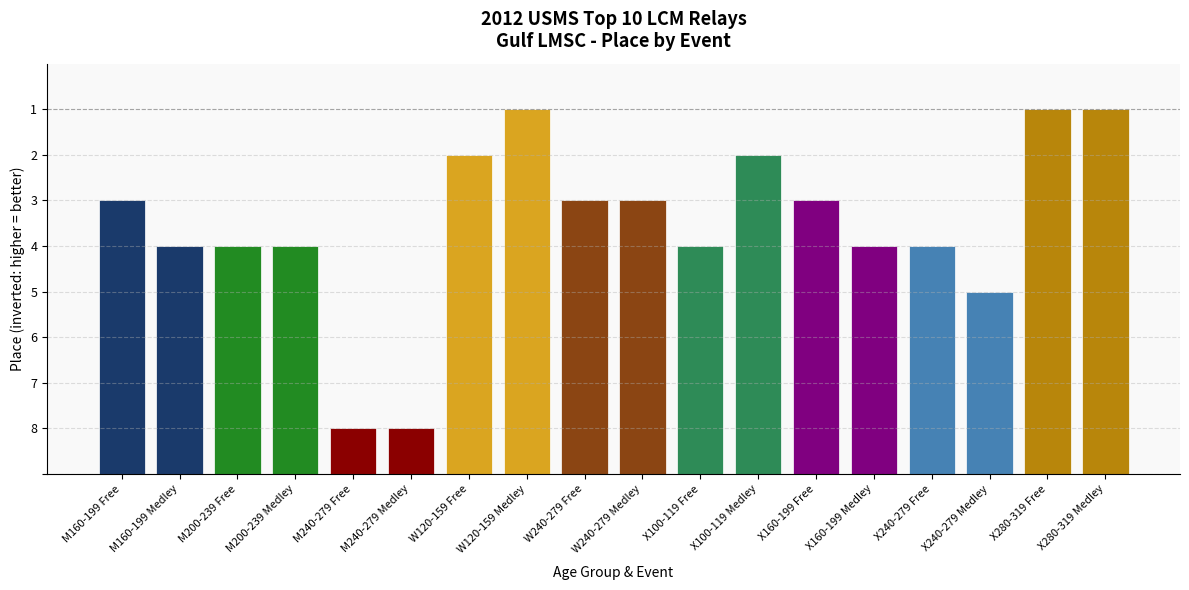

Count the values in the range 2 to 4.

12